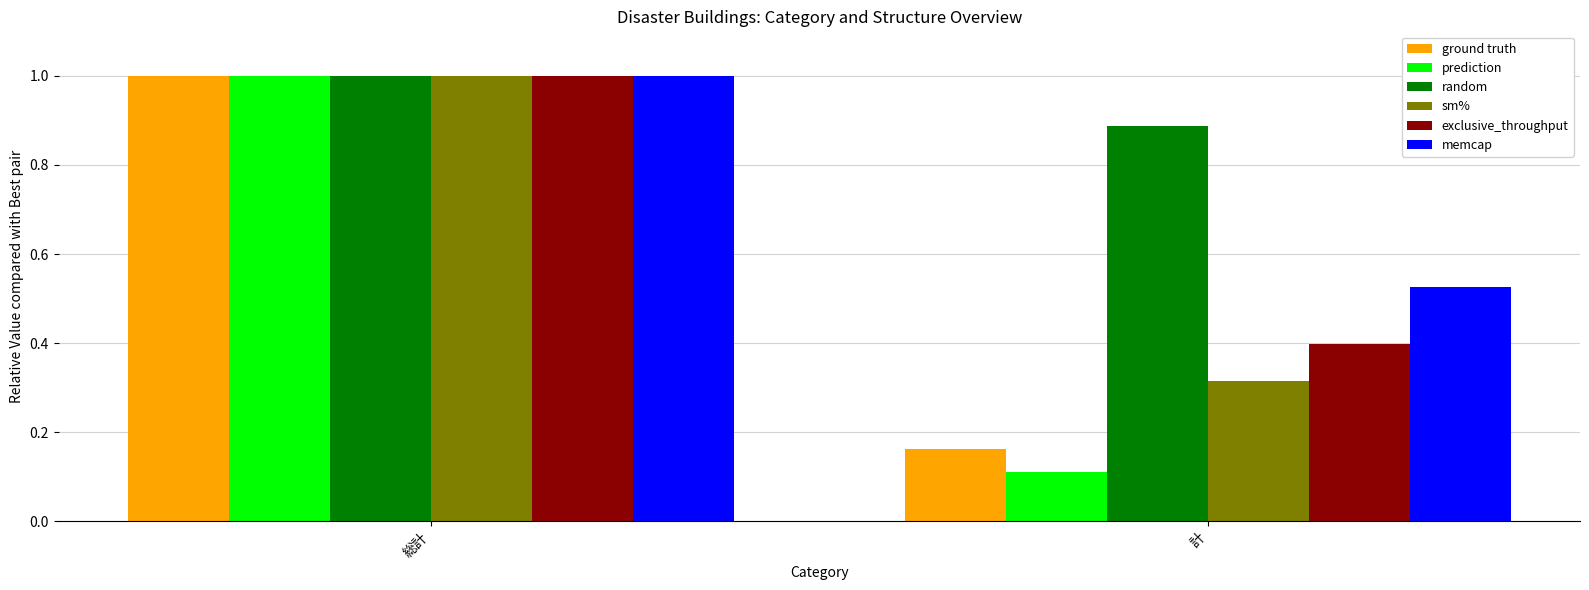

Between 総計 and 計, which series saw the biggest shift?

prediction